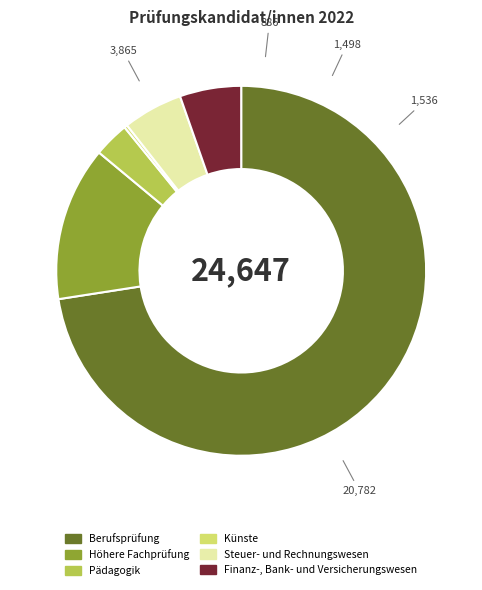

Approximately how many times larger is the value at Berufsprüfung compared to Höhere Fachprüfung?

5.4